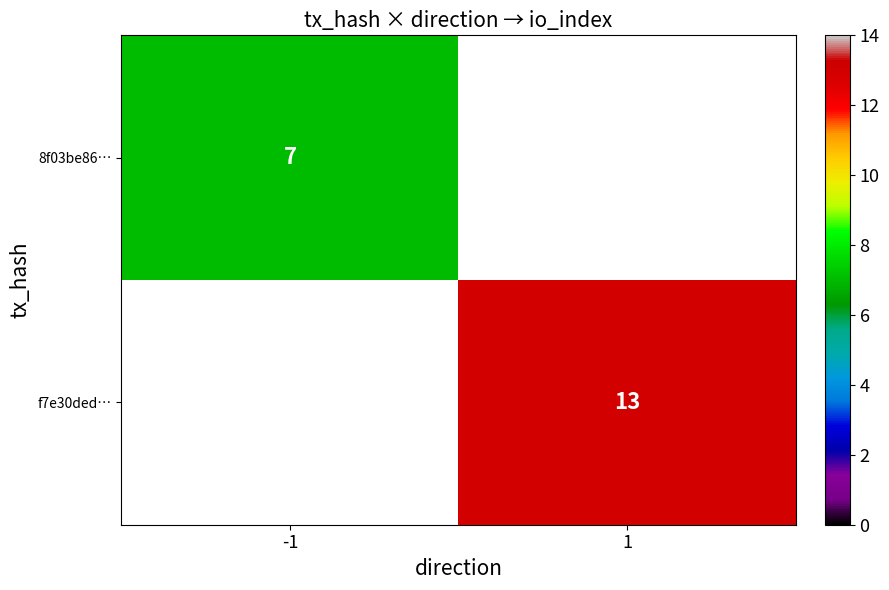

The f7e30ded… series shows 13 at 1. True or false?

True